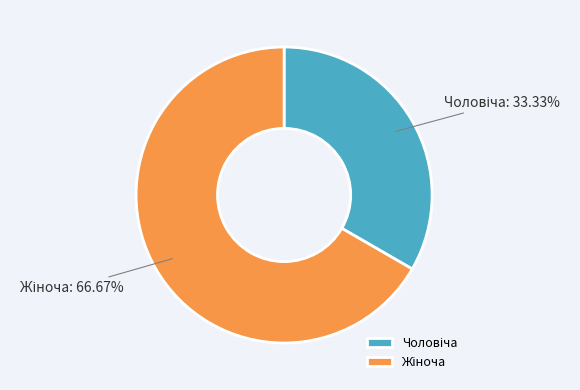

Does any single category account for the majority?

Yes